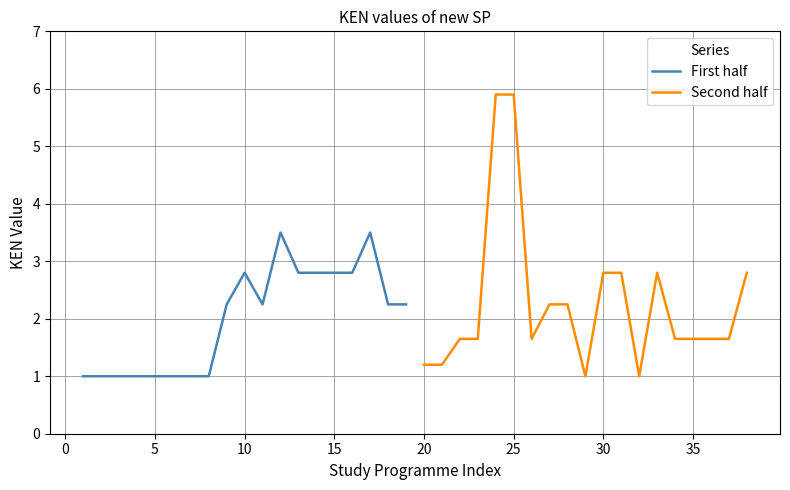

List the series in order of their overall mean, highest first.

Second half, First half